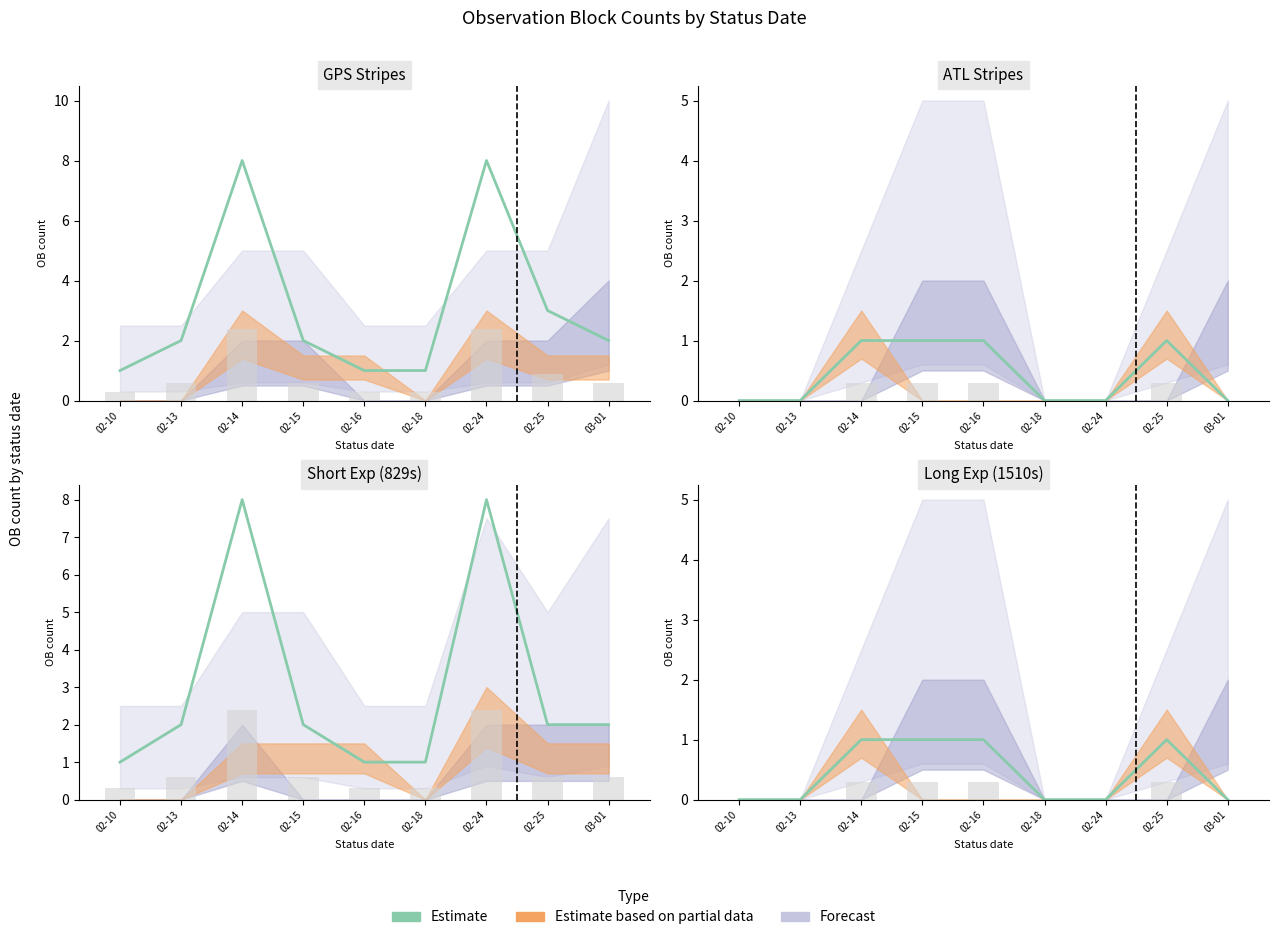

Reading right to left, extract all data points from this chart.

03-01=0	02-25=1	02-24=0	02-18=0	02-16=1	02-15=1	02-14=1	02-13=0	02-10=0